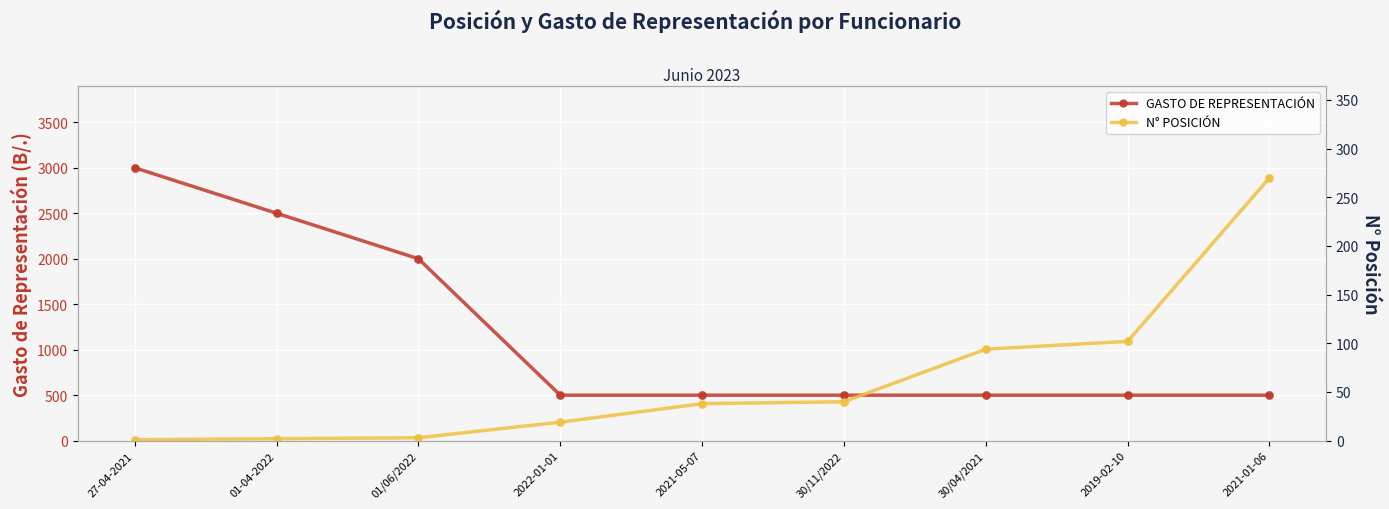

What are all the series names shown in the legend?

GASTO DE REPRESENTACIÓN, N° POSICIÓN